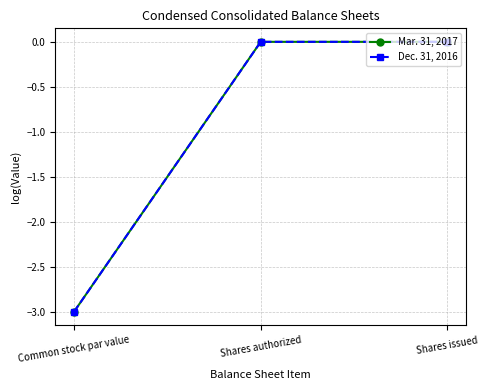

True or false: Mar. 31, 2017 has a value of -1 at Common stock par value.

False